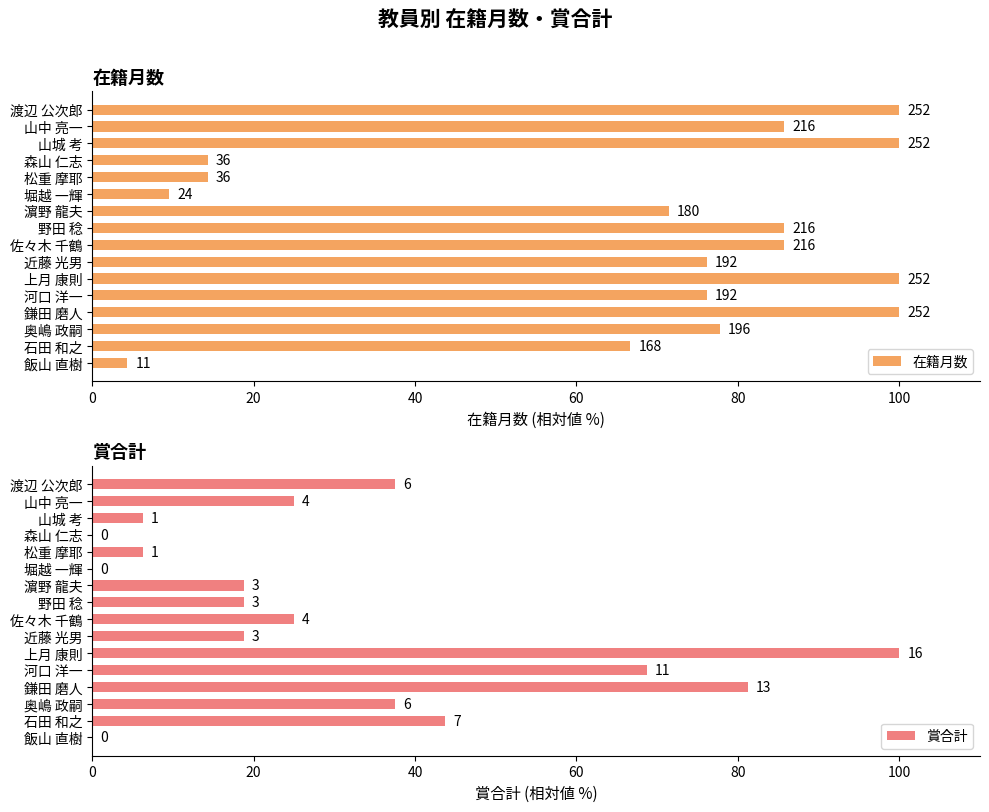

What is the lowest value of the 在籍月数 series?

4.4